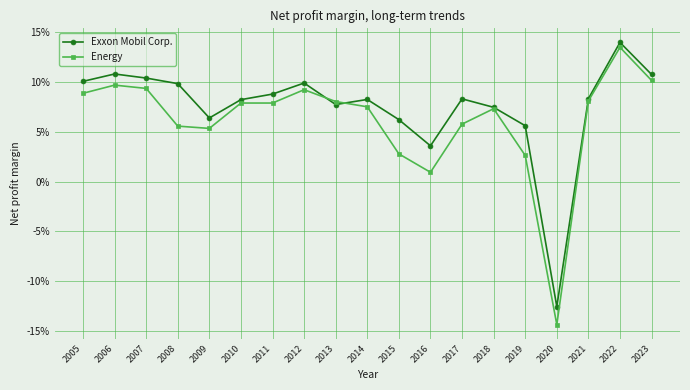

List the series in order of their overall mean, highest first.

Exxon Mobil Corp., Energy